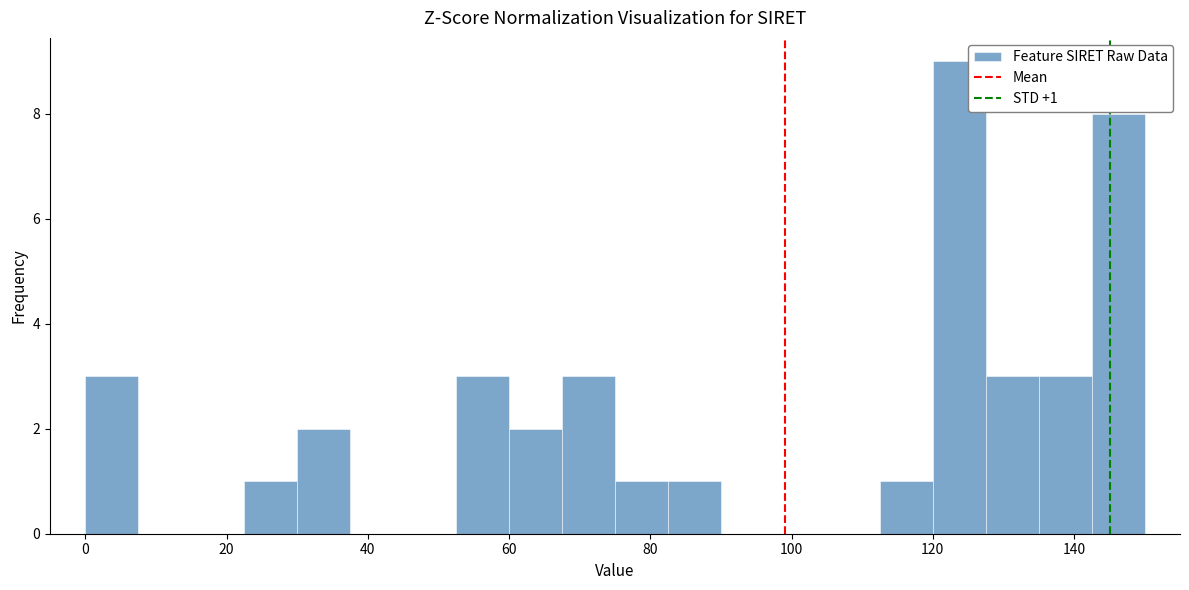

Around what value on the x-axis is the tallest bar? Give the approximate position of its centre, as read against the axis.

124